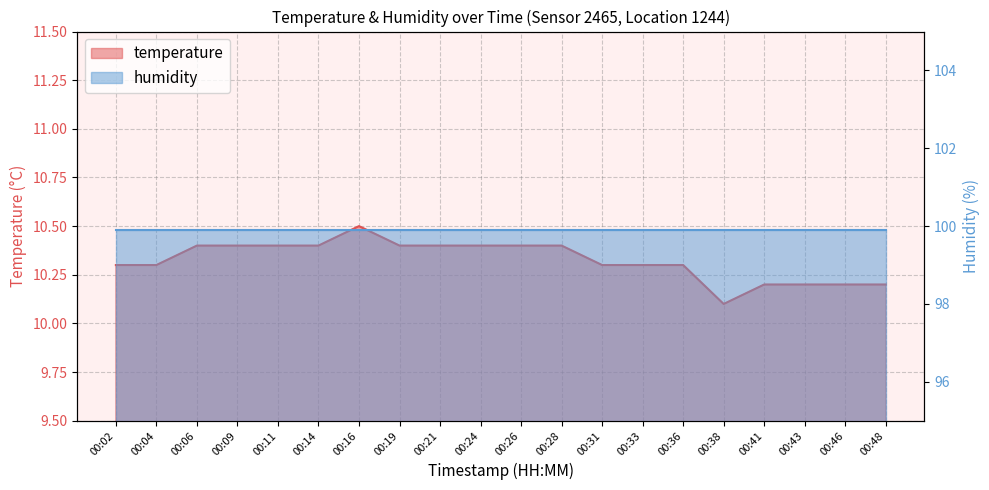

Does the chart have visible grid lines?

Yes